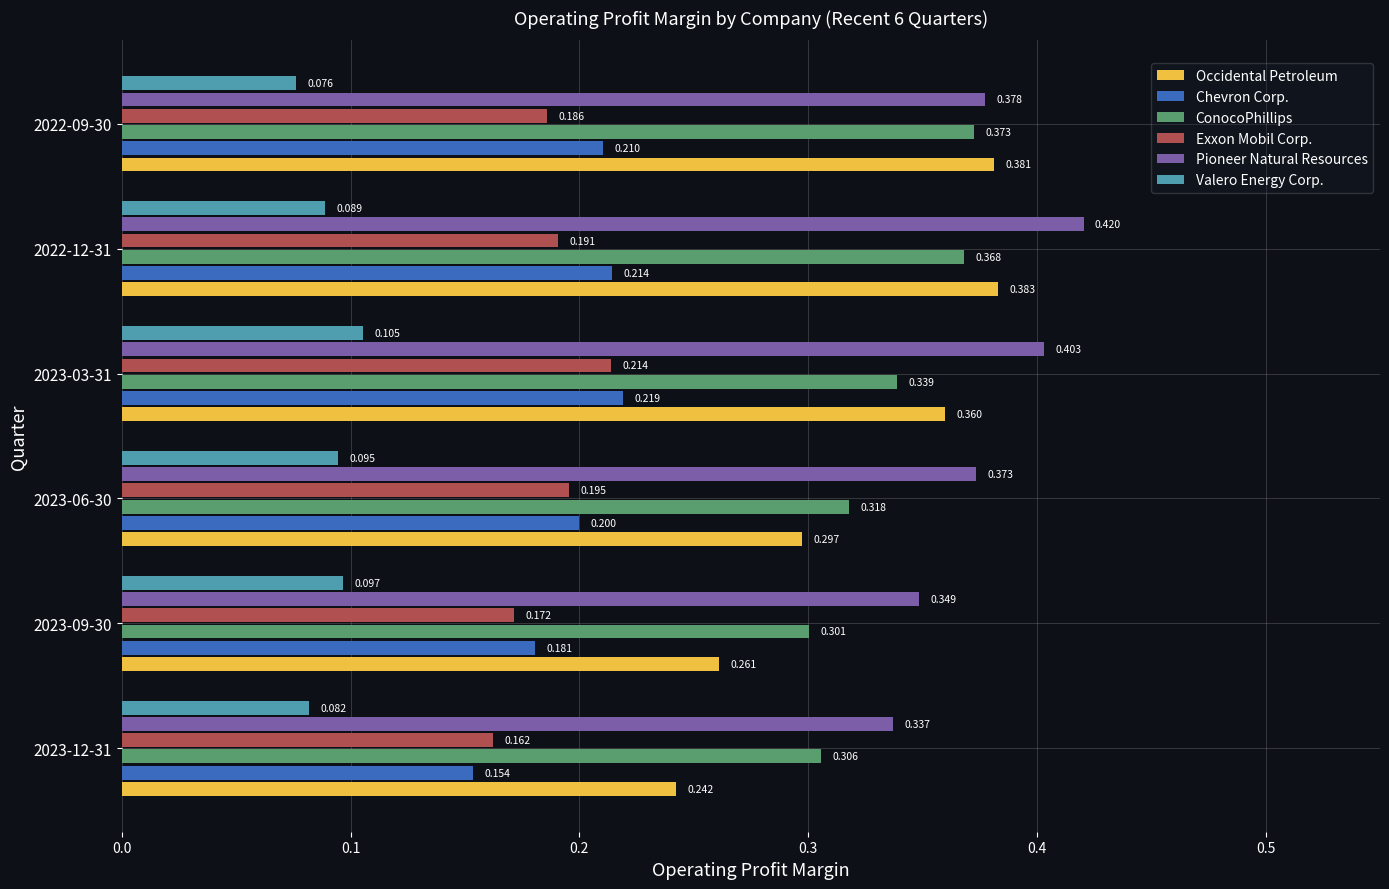

How many Occidental Petroleum values are between 0 and 1?

6